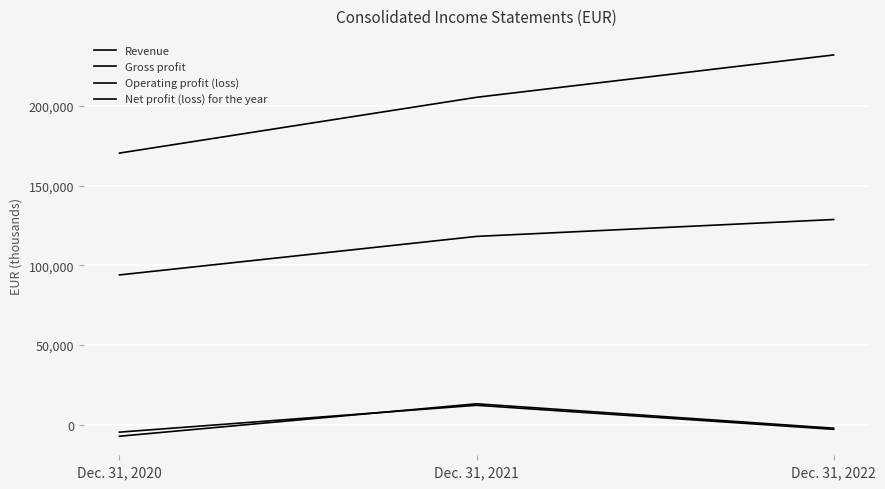

What is the greatest value displayed?

232023